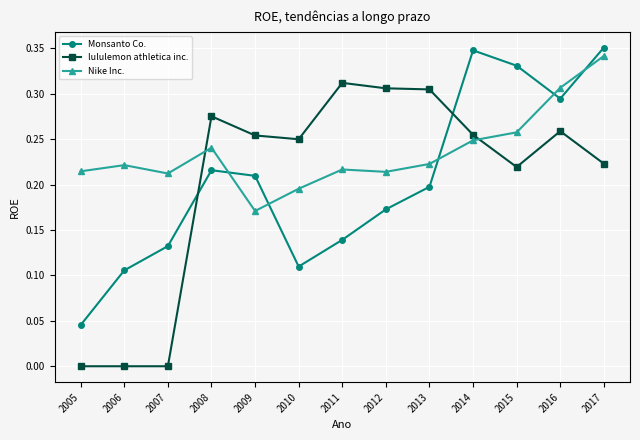

Which category has the lowest value in the Nike Inc. series?

2009